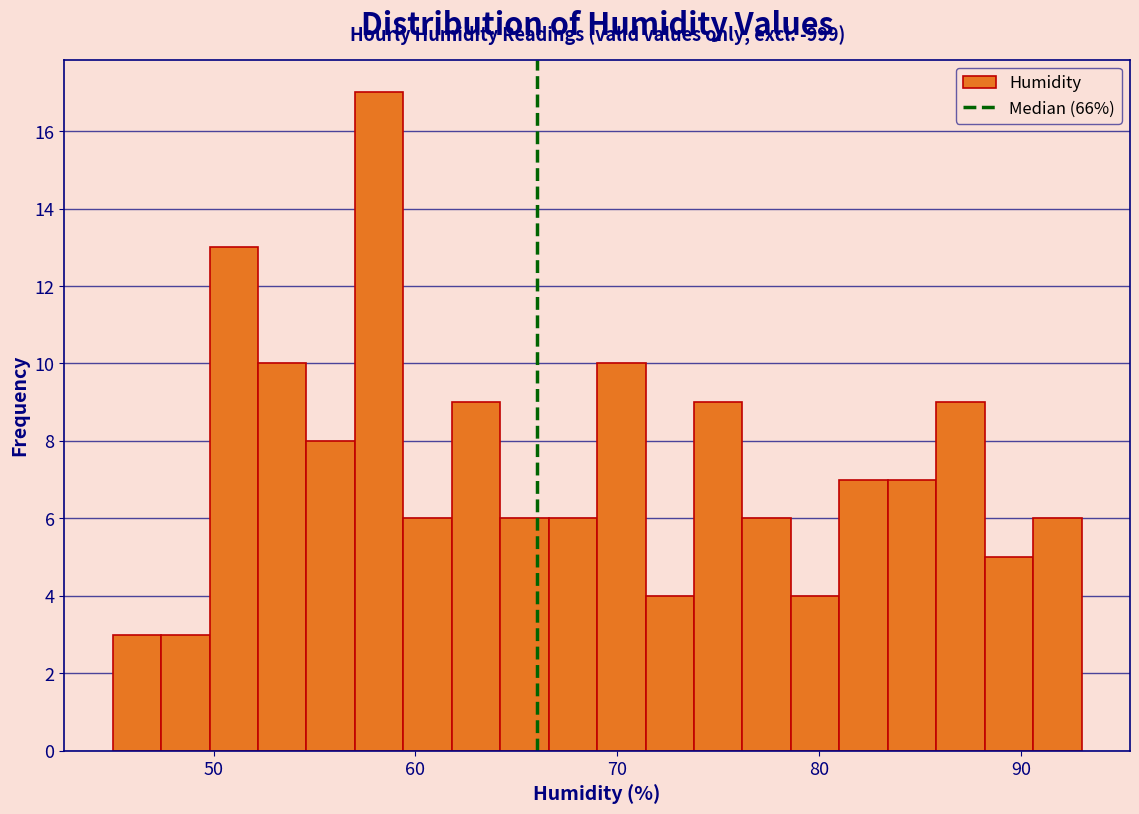

Around what value on the x-axis is the tallest bar? Give the approximate position of its centre, as read against the axis.

58